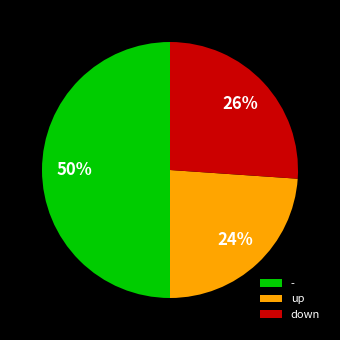

Approximately how many times larger is the value at up compared to -?

0.5